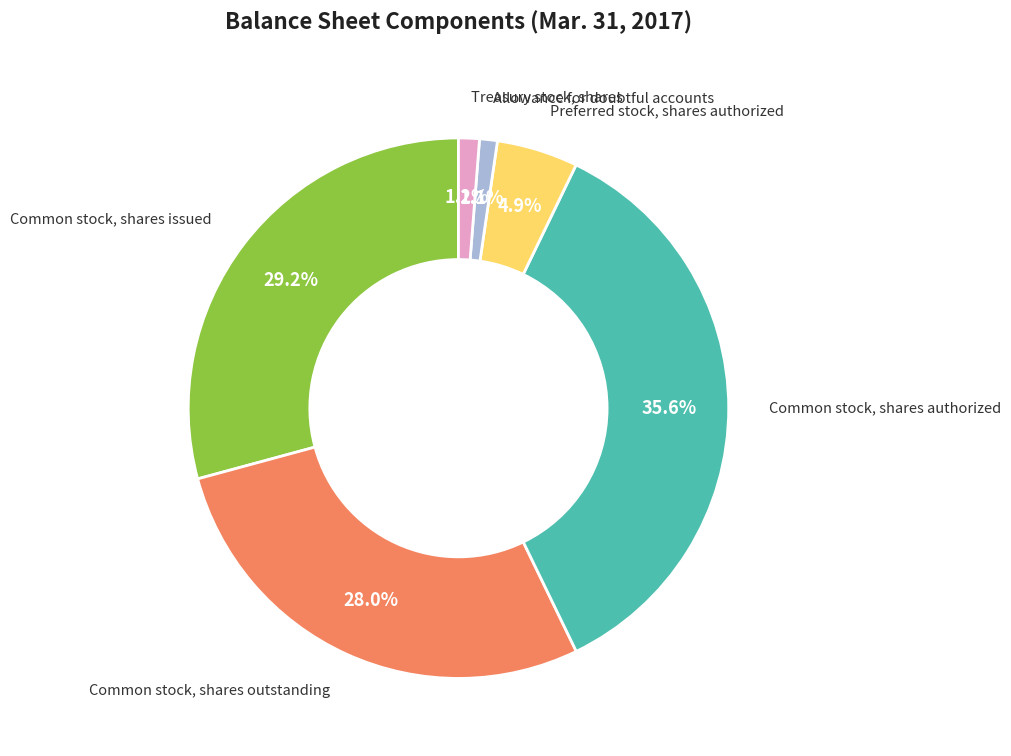

Is Common stock, shares outstanding the majority of the pie?

No